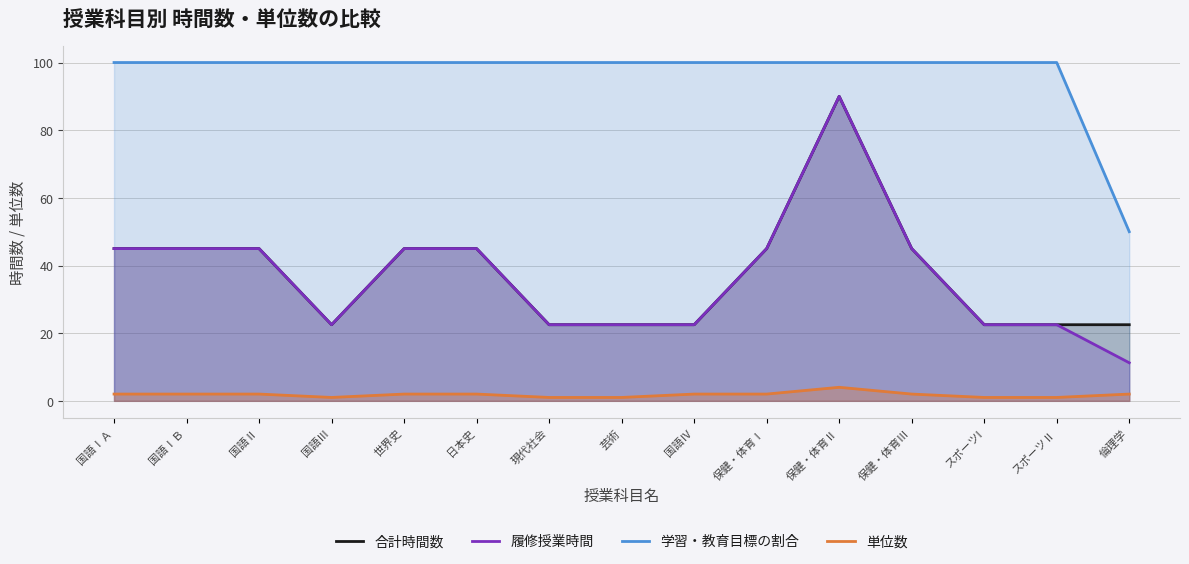

True or false: 単位数 and 学習・教育目標の割合 intersect in this chart.

False